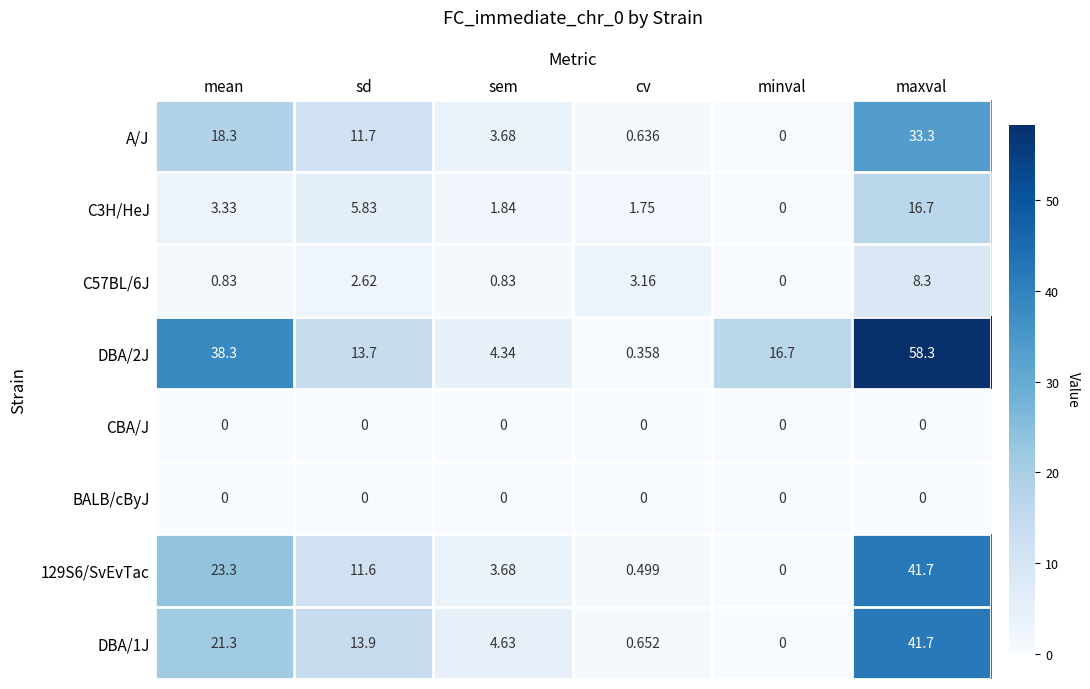

Which category has the highest value in the C57BL/6J series?

maxval